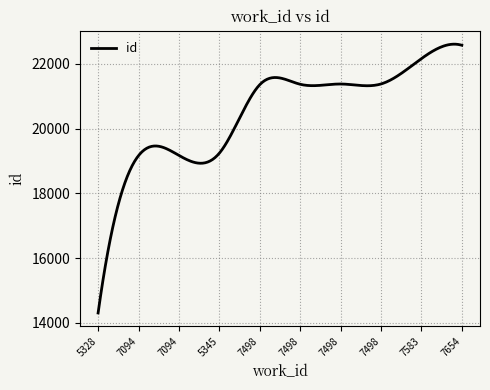

What is the maximum value shown in the chart?

22607.0